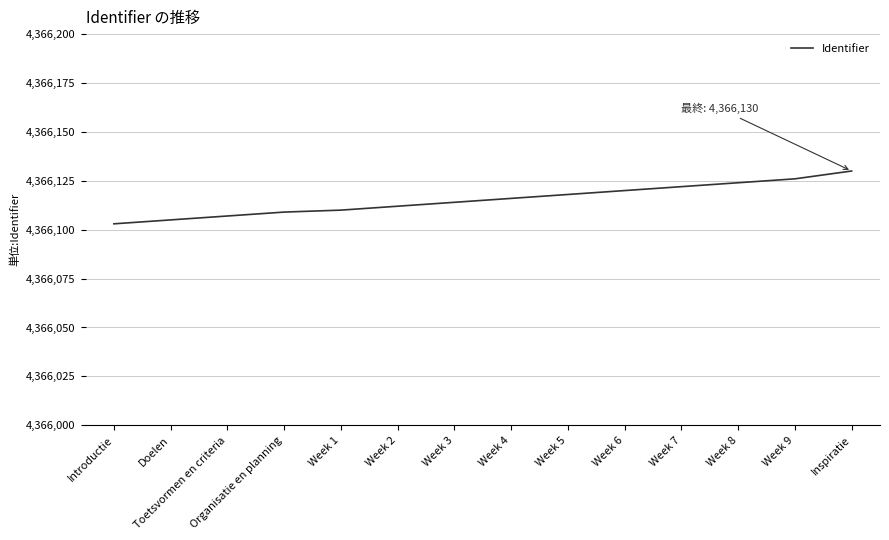

What is the maximum value shown in the chart?

4366130